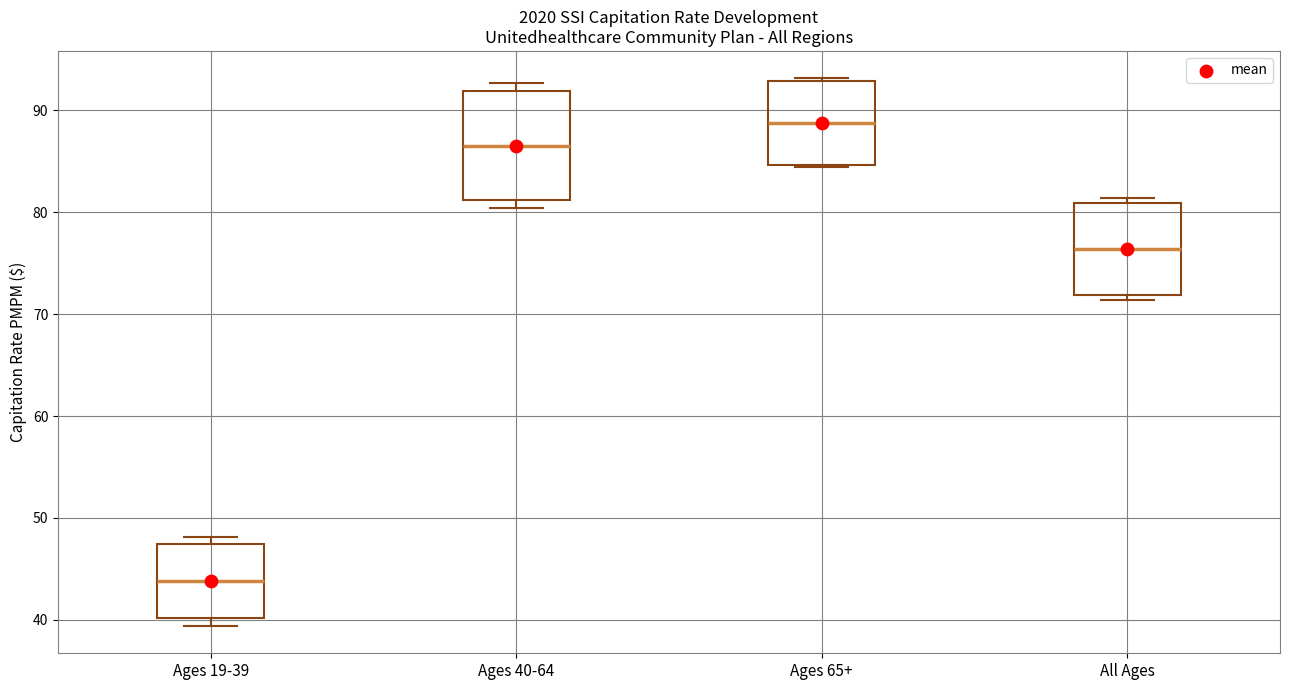

Which box has the highest median line?

Ages 65+